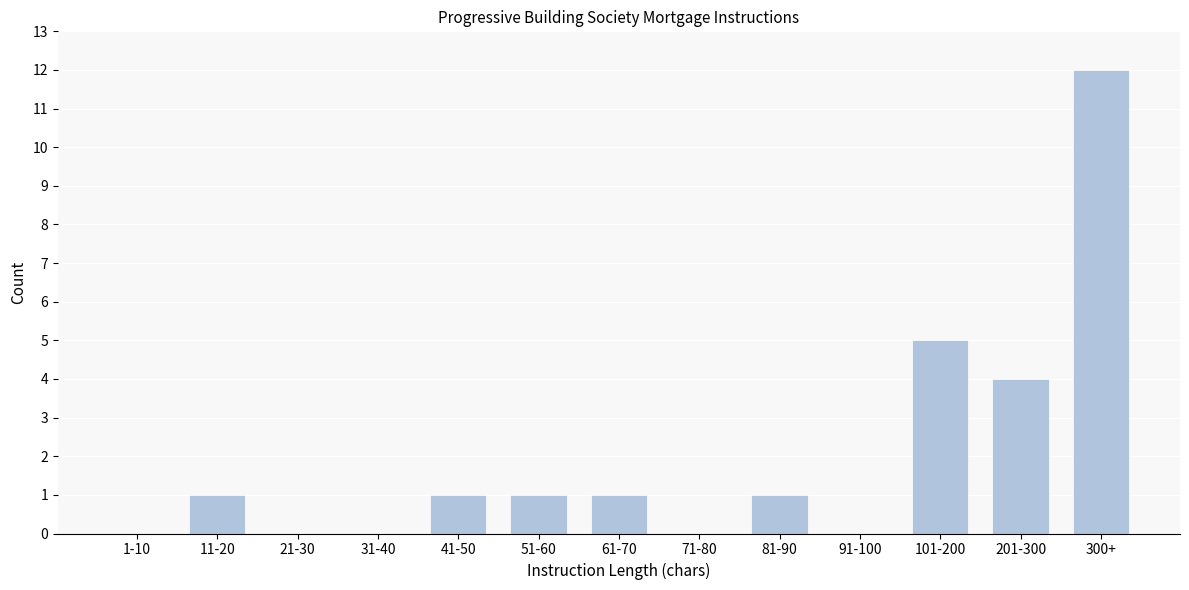

Reading left to right, extract all data points from this chart.

1-10=0	11-20=1	21-30=0	31-40=0	41-50=1	51-60=1	61-70=1	71-80=0	81-90=1	91-100=0	101-200=5	201-300=4	300+=12